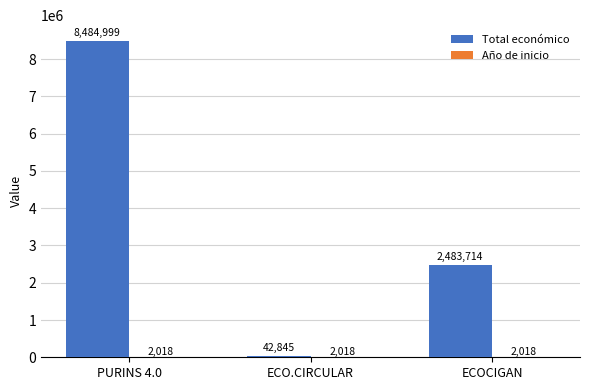

At which category is the sum across all series the highest?

PURINS 4.0